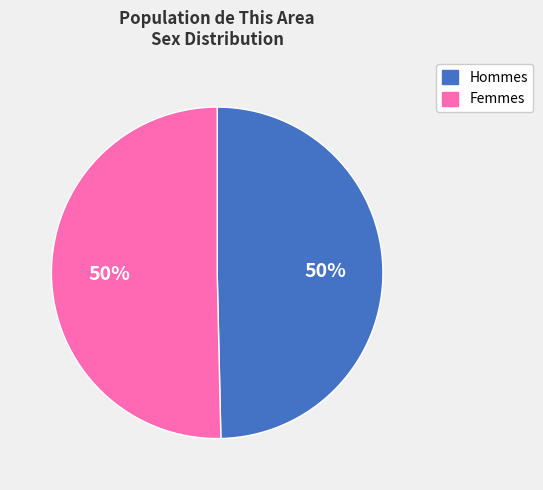

To the nearest percent, what is the average slice percentage?

50%